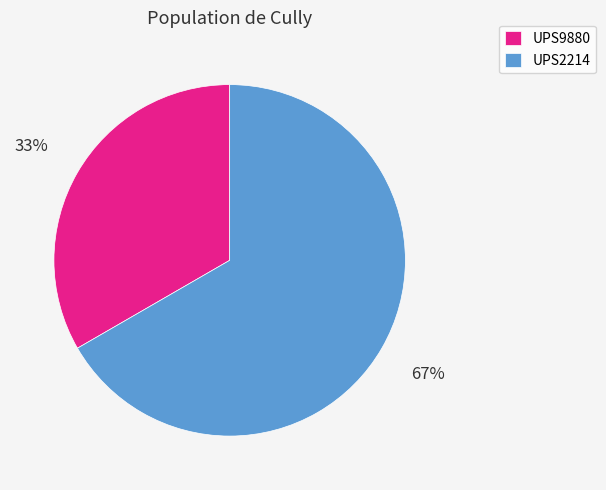

The UPS9880 slice represents 25% of the pie. True or false?

False